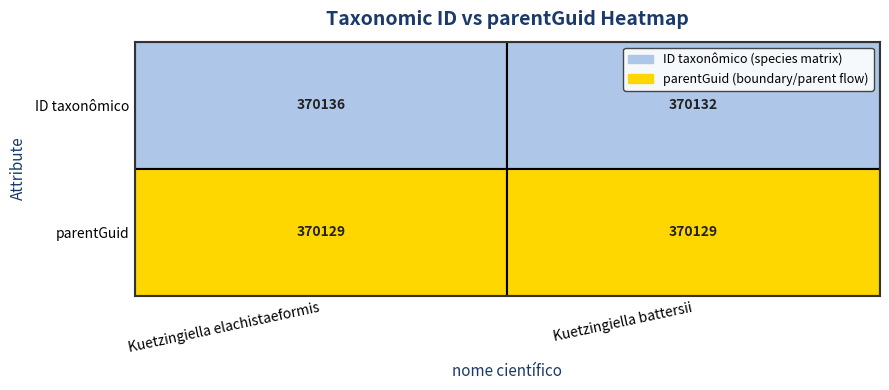

How many Kuetzingiella battersii values are between 370129 and 370132?

2